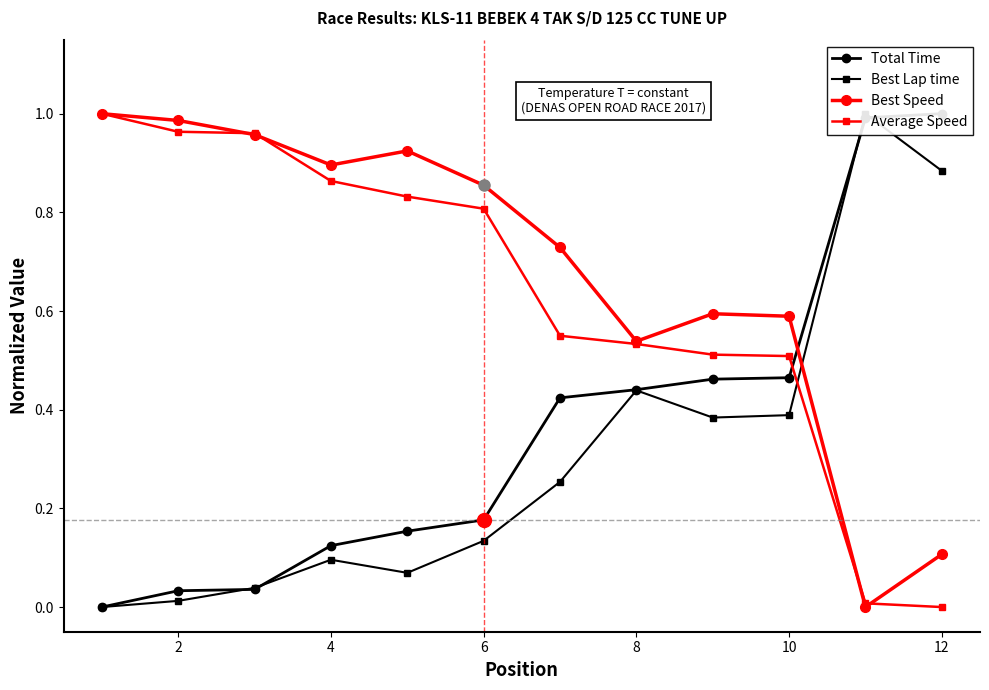

Is it true that Best Speed equals 1.0 at 10?

False